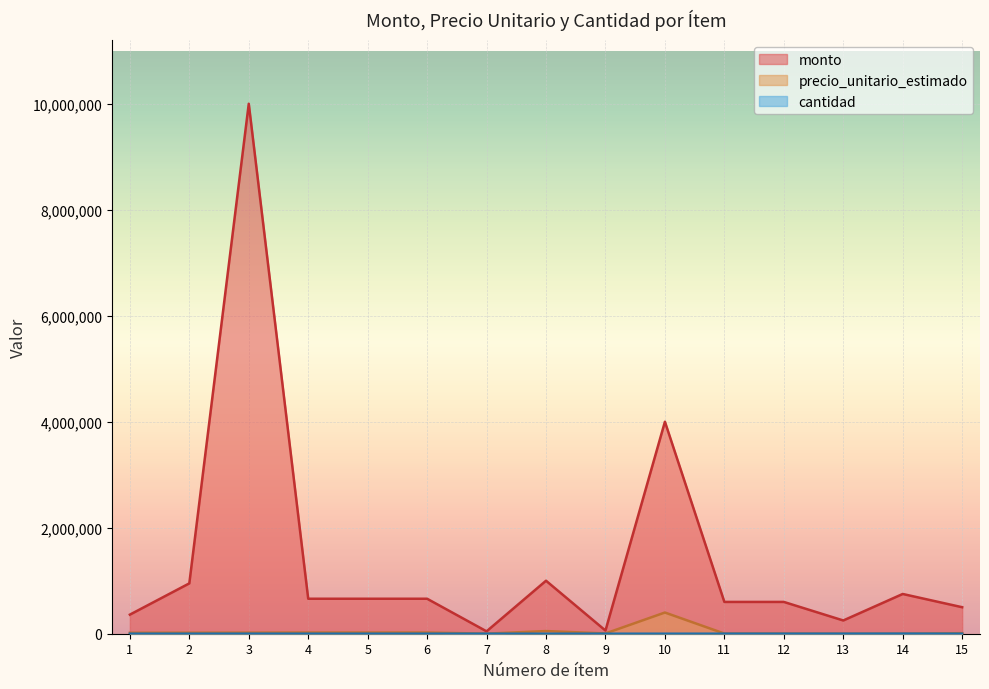

What is the approximate value of monto at 15, to the nearest 100?

500000